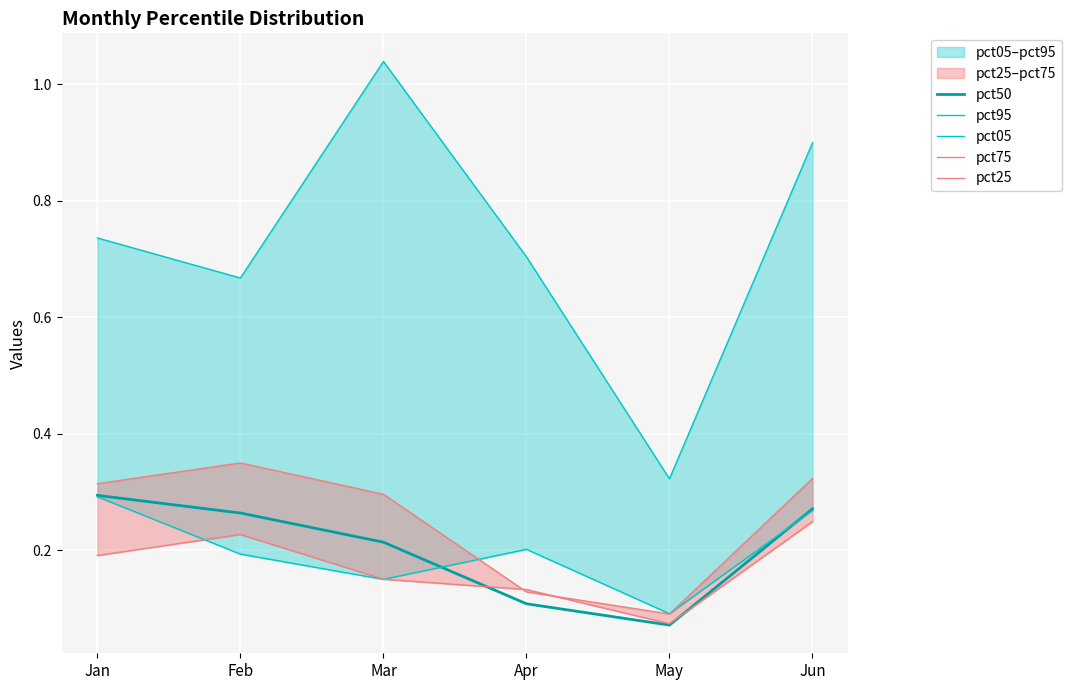

At which category is the sum across all series the highest?

Jun